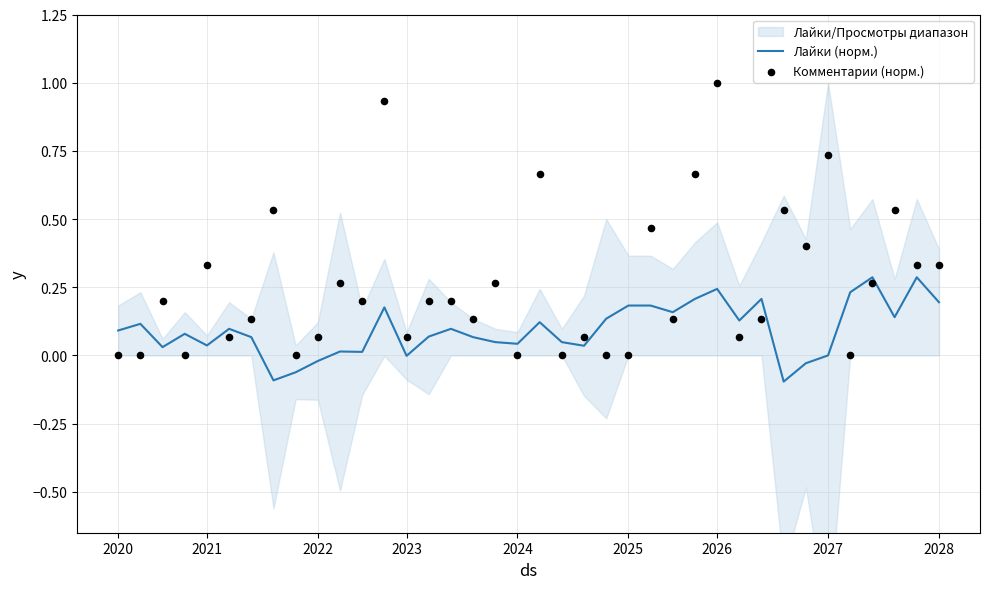

Is the value of Комментарии (норм.) at 16 greater than the value of Лайки (норм.) at 10?

Yes